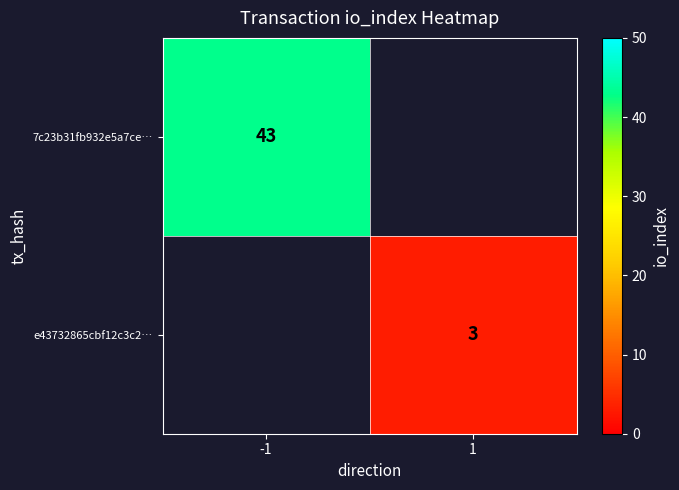

Is it true that e43732865cbf12c3c2… equals 4 at 1?

False